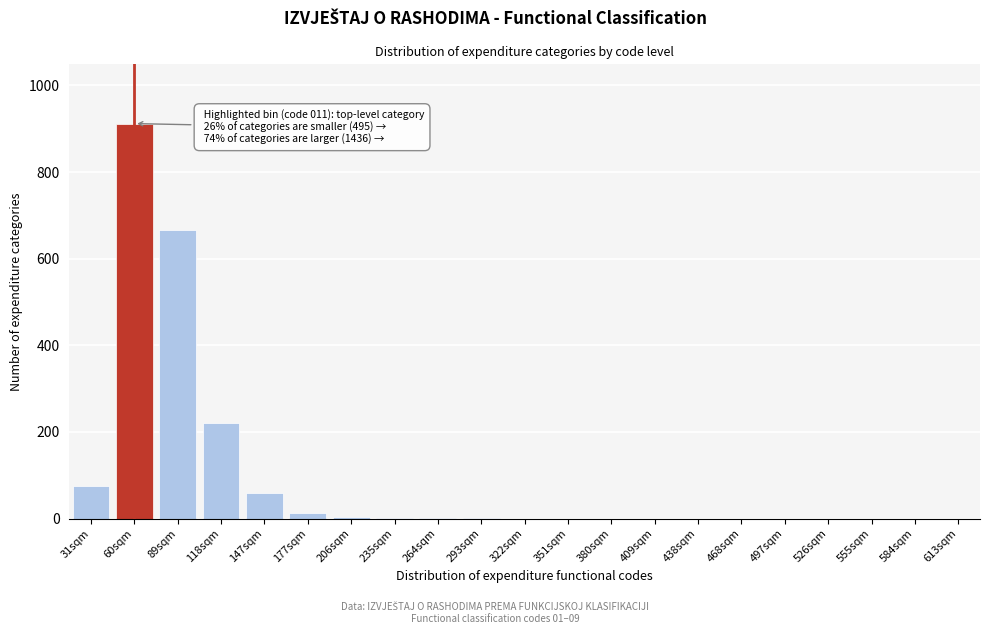

What is the sum of the values at 147sqm and 438sqm?

58